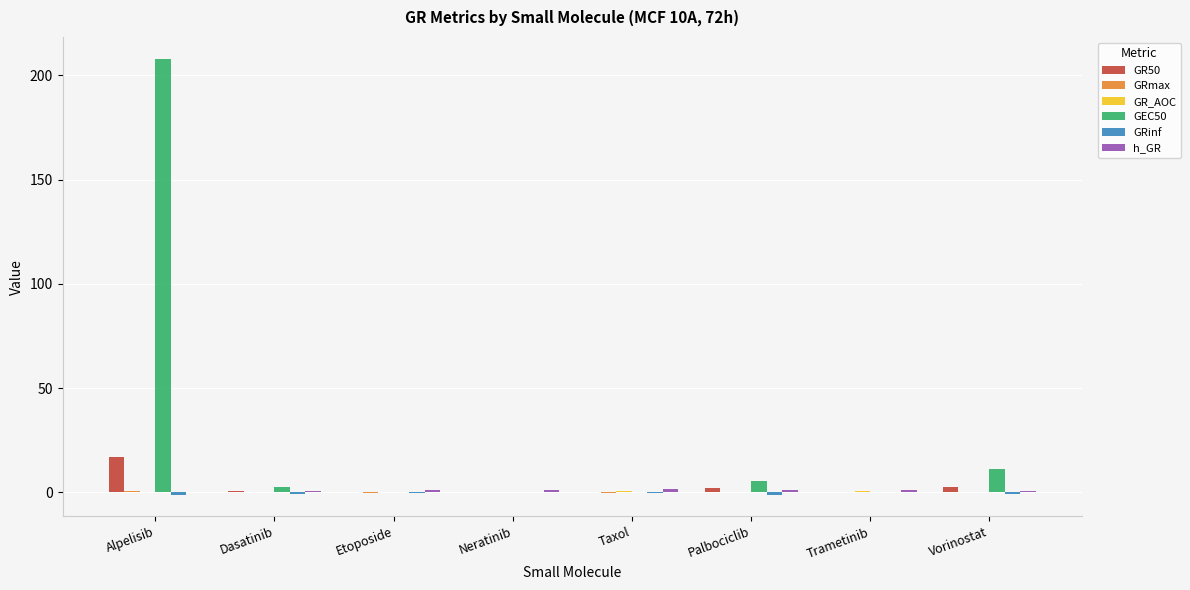

The GEC50 series shows 0.3 at Etoposide. True or false?

True